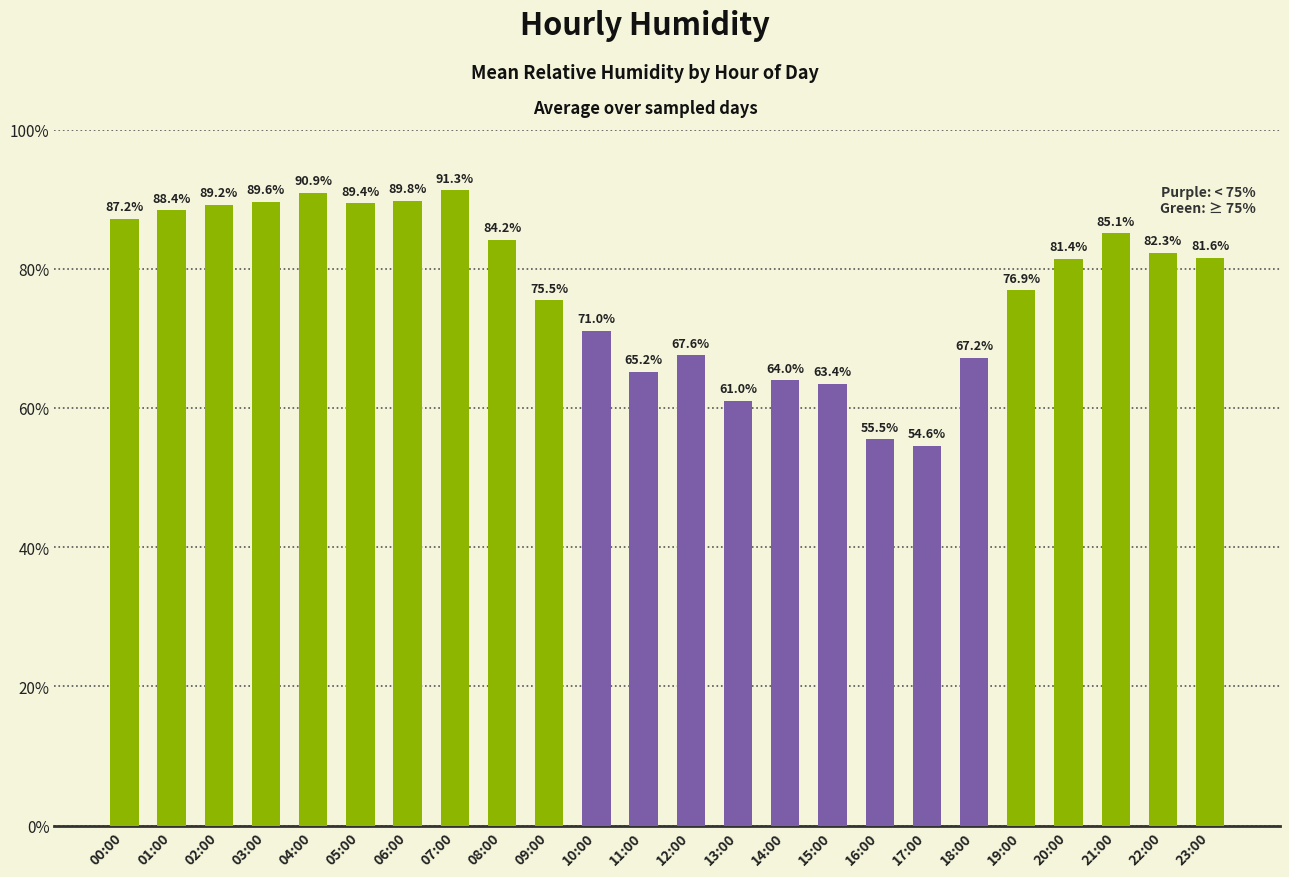

True or false: the data shows 24.2 at 14:00.

False